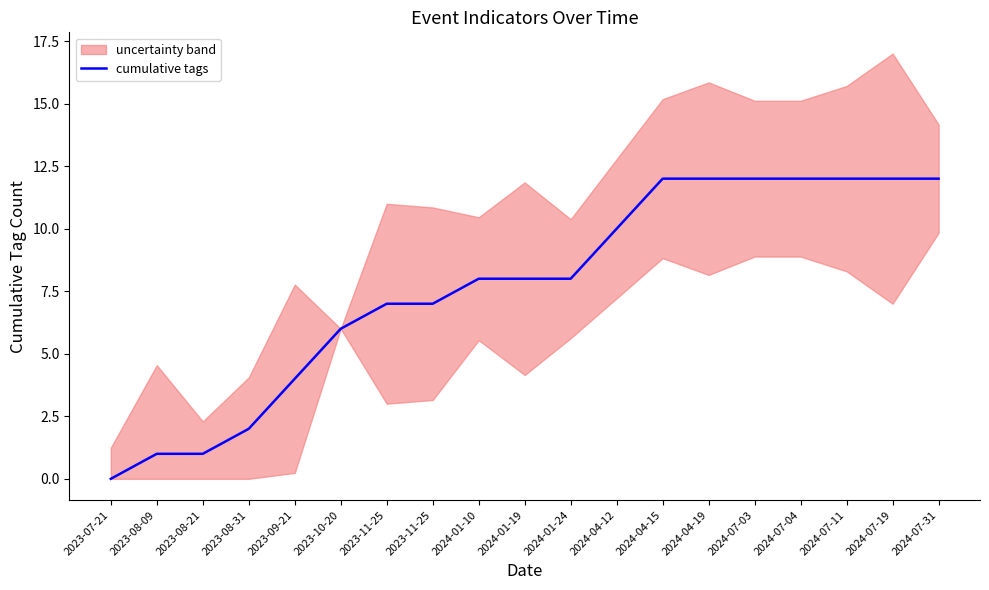

How many data points are less than 8?

8